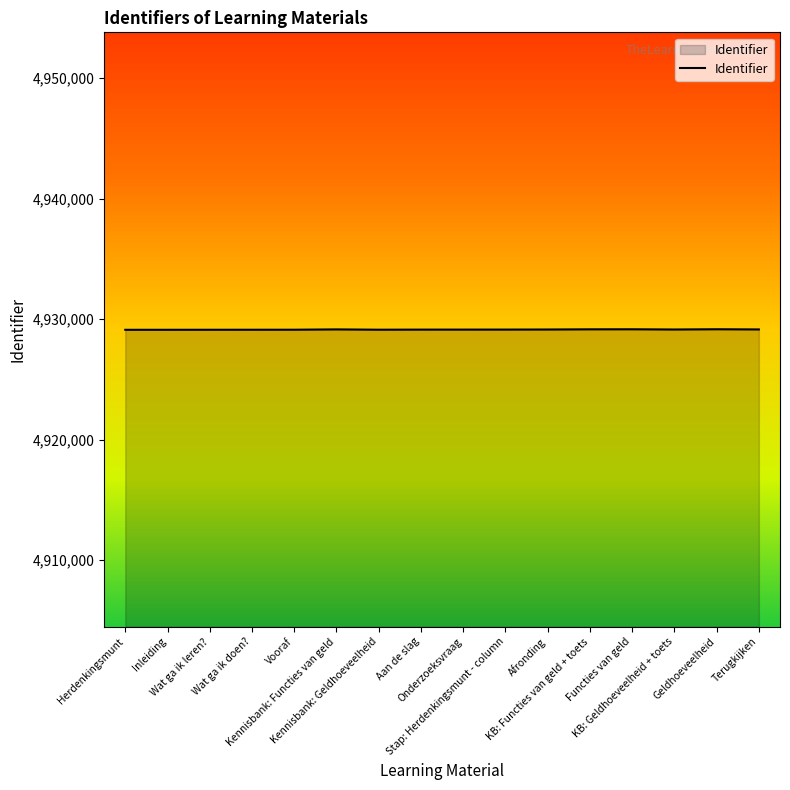

What is the minimum value shown in the chart?

4929109